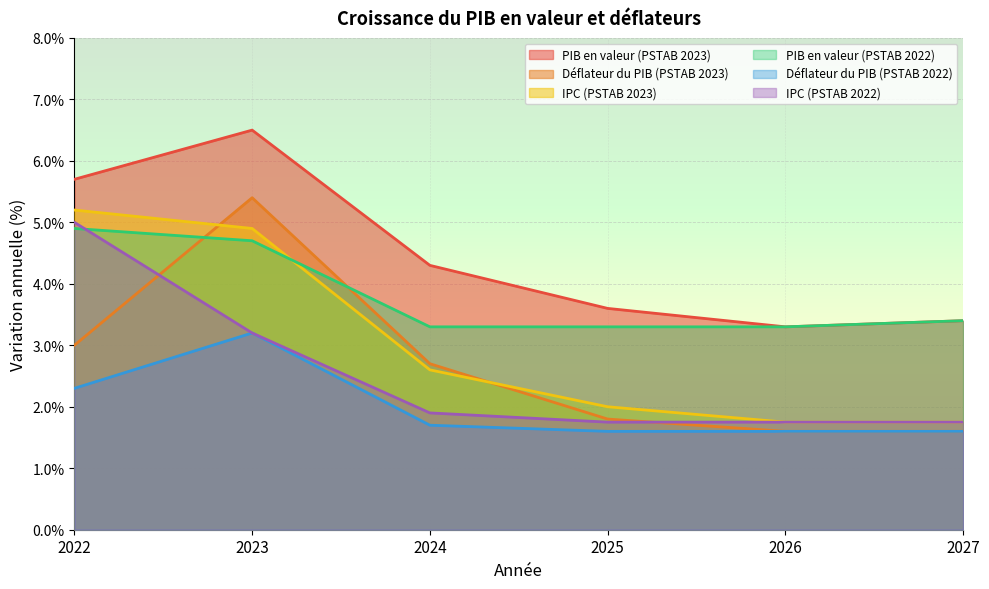

What is the value of the Déflateur du PIB (PSTAB 2023) point at the 3rd from the left?

2.7